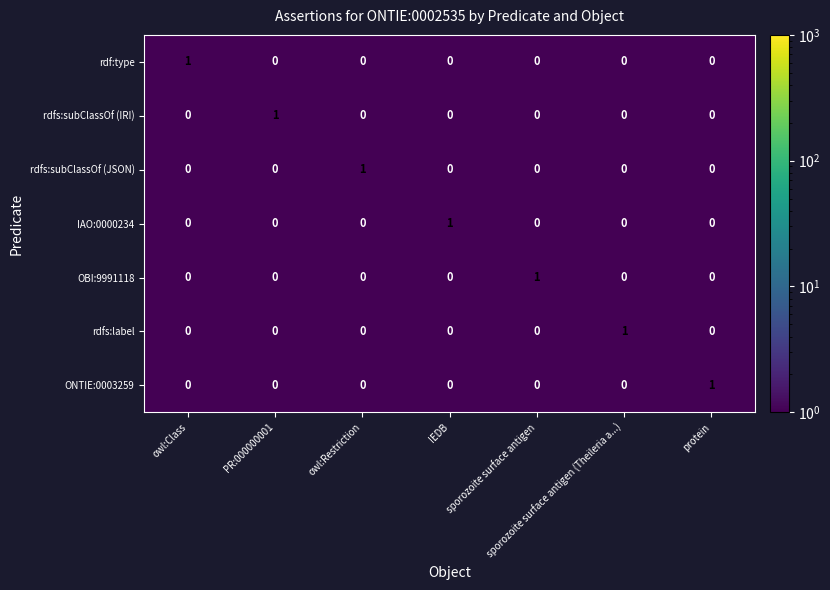

At how many categories does at least one series exceed 0?

7